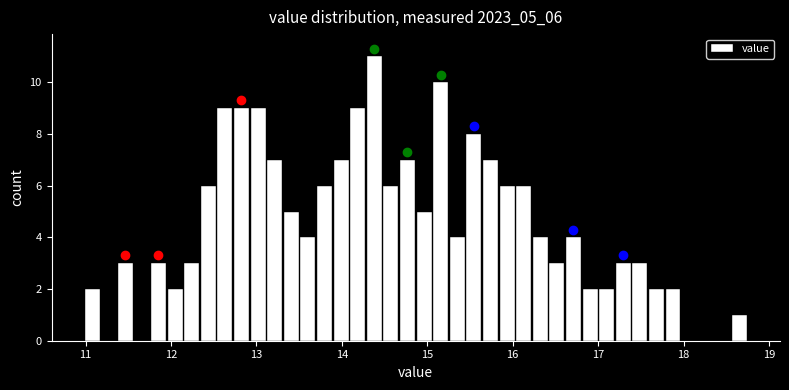

Around what value on the x-axis is the tallest bar? Give the approximate position of its centre, as read against the axis.

14.4